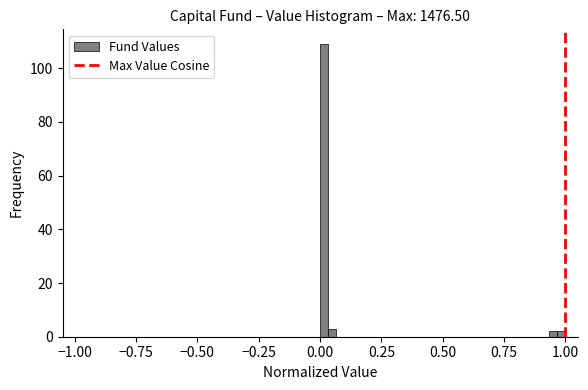

Read against the x-axis, roughly where is the centre of the tallest bar?

0.00